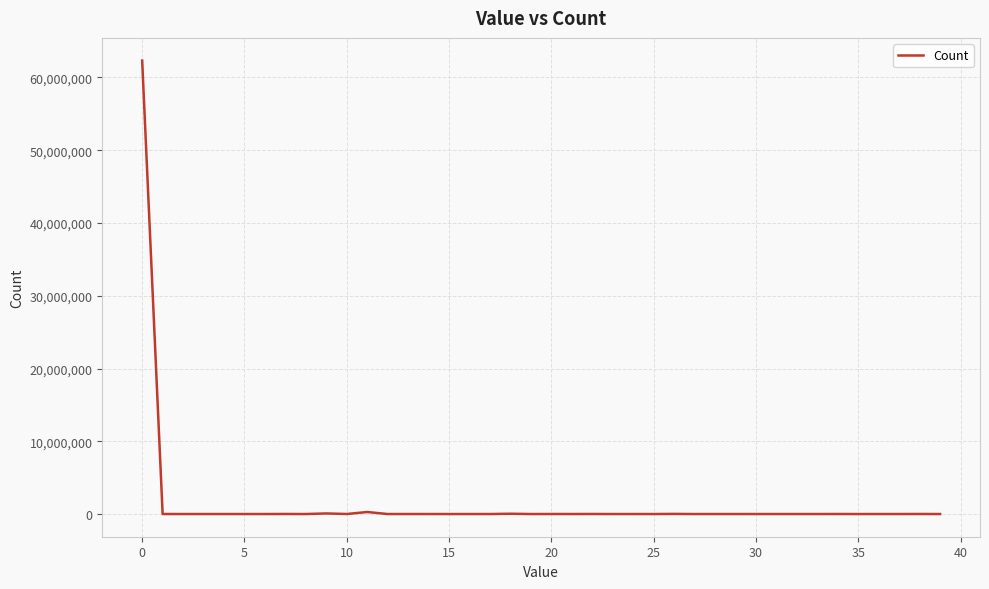

What is the difference between the maximum and minimum values?

62315786